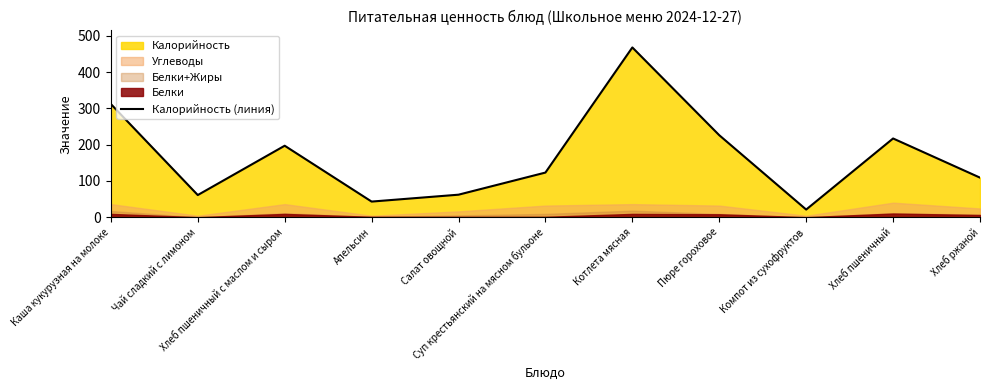

What is the value of the 9th point from the left?

21